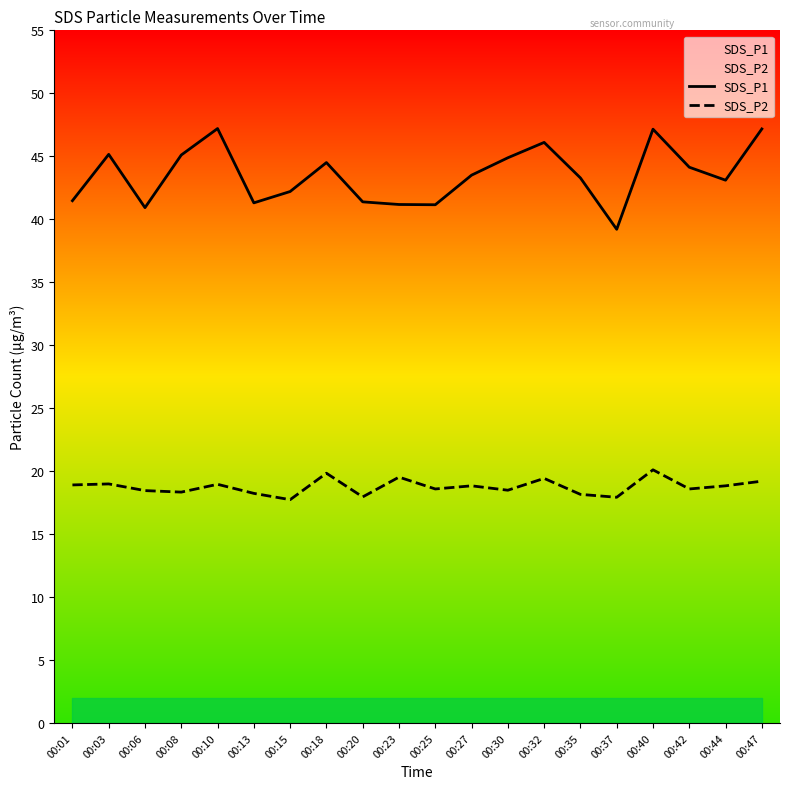

The SDS_P1 series shows 41.4 at 00:20. True or false?

True